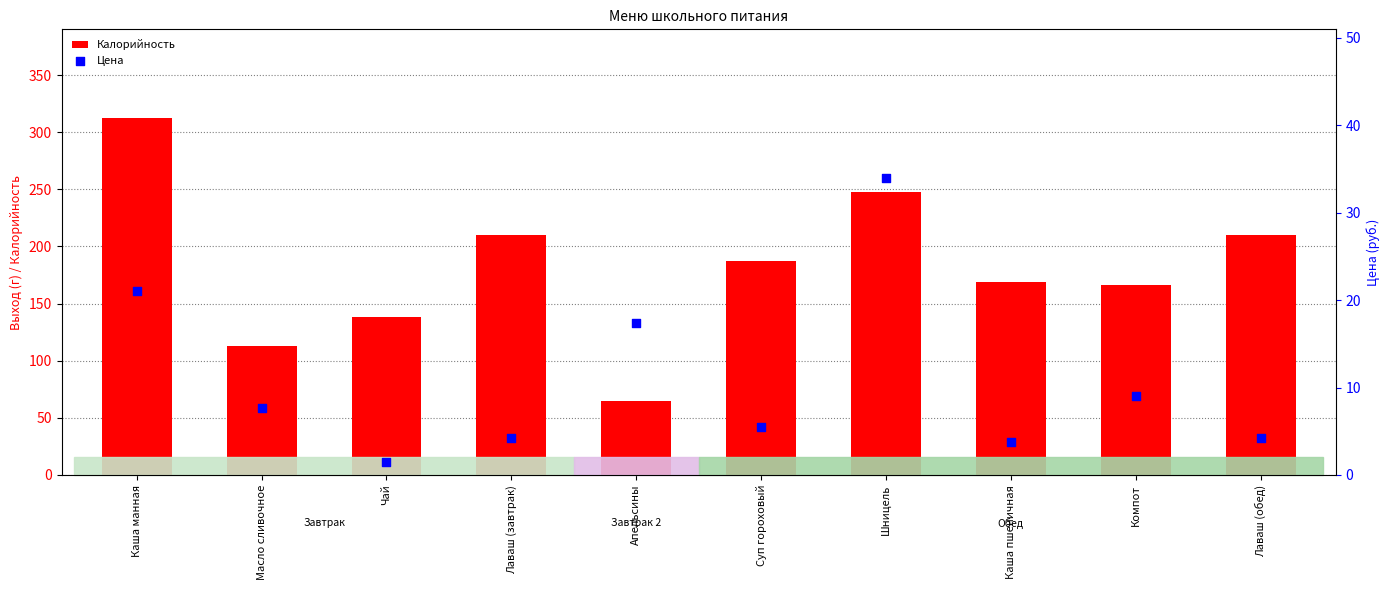

What are all the series names shown in the legend?

Калорийность, Цена